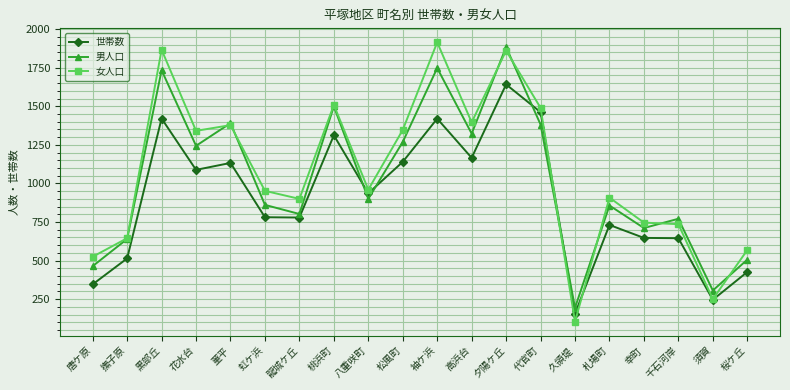

What are all the series names shown in the legend?

世帯数, 男人口, 女人口